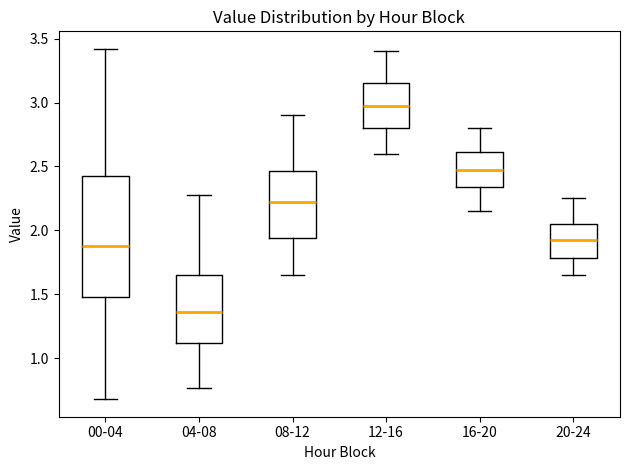

Reading left to right, read every box against the y-axis: the position of its median line, the range the box covers, and the ends of its whiskers. The values are not printed on the chart, so give them approximately, as read against the axis.

00-04: median 1.90, box 1.50 to 2.45, whiskers 0.70 to 3.40
04-08: median 1.35, box 1.10 to 1.65, whiskers 0.75 to 2.30
08-12: median 2.25, box 1.95 to 2.45, whiskers 1.65 to 2.90
12-16: median 3.00, box 2.80 to 3.15, whiskers 2.60 to 3.40
16-20: median 2.50, box 2.35 to 2.60, whiskers 2.15 to 2.80
20-24: median 1.95, box 1.80 to 2.05, whiskers 1.65 to 2.25